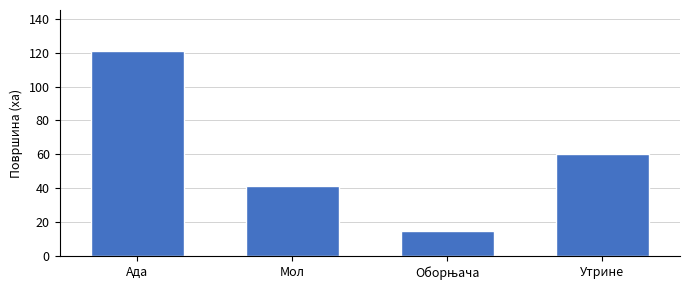

Read the value at Утрине.

60.0